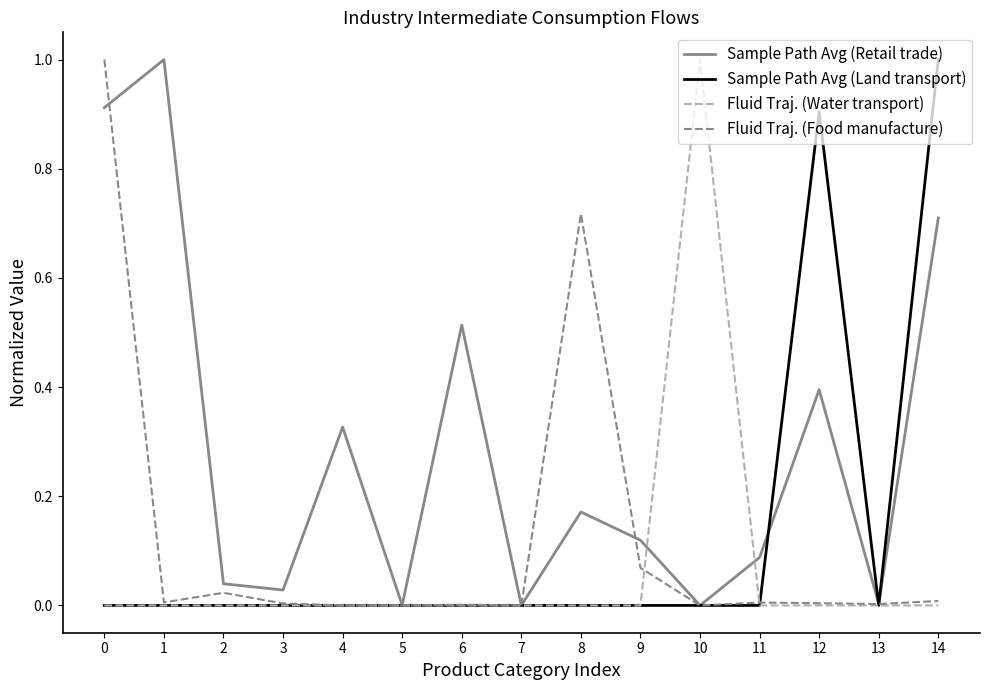

What is the greatest value displayed?

1.0